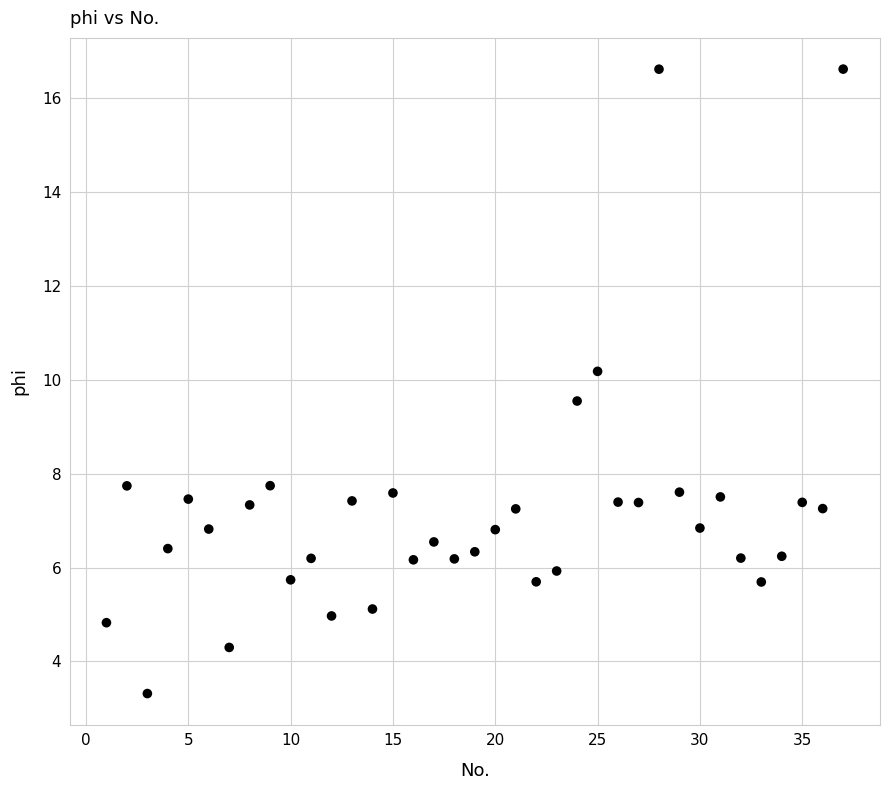

What is the range of X values (max minus min)?

36.0